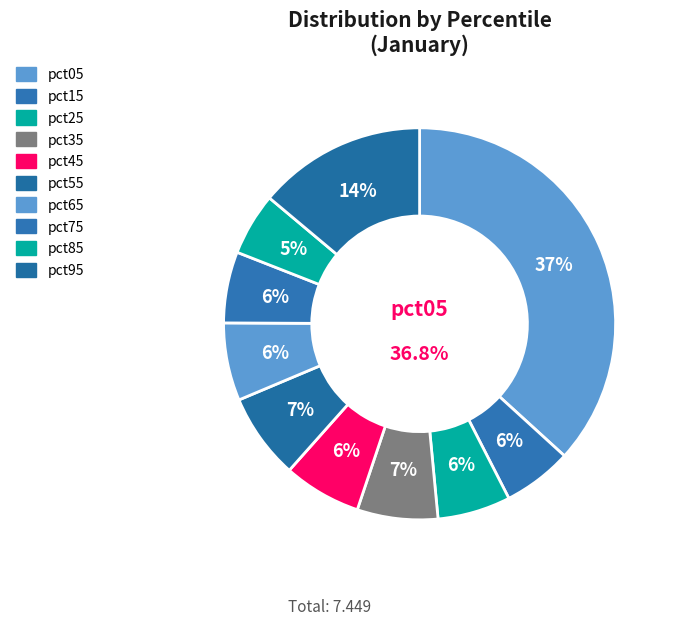

To the nearest percent, what is the average slice percentage?

10%